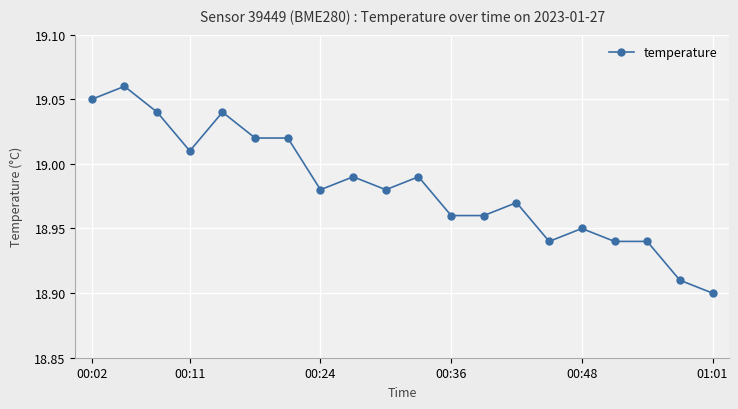

True or false: the data has more than 0 interior local peaks.

True